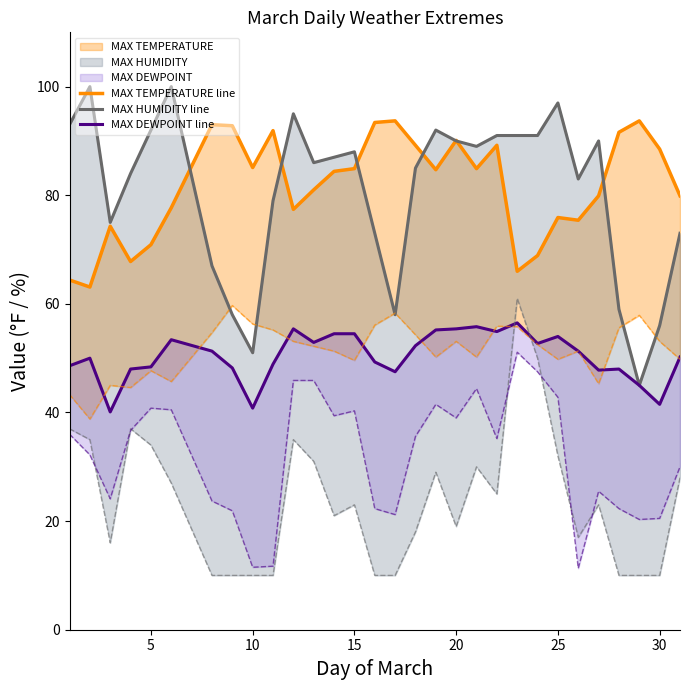

Does the chart have visible grid lines?

No